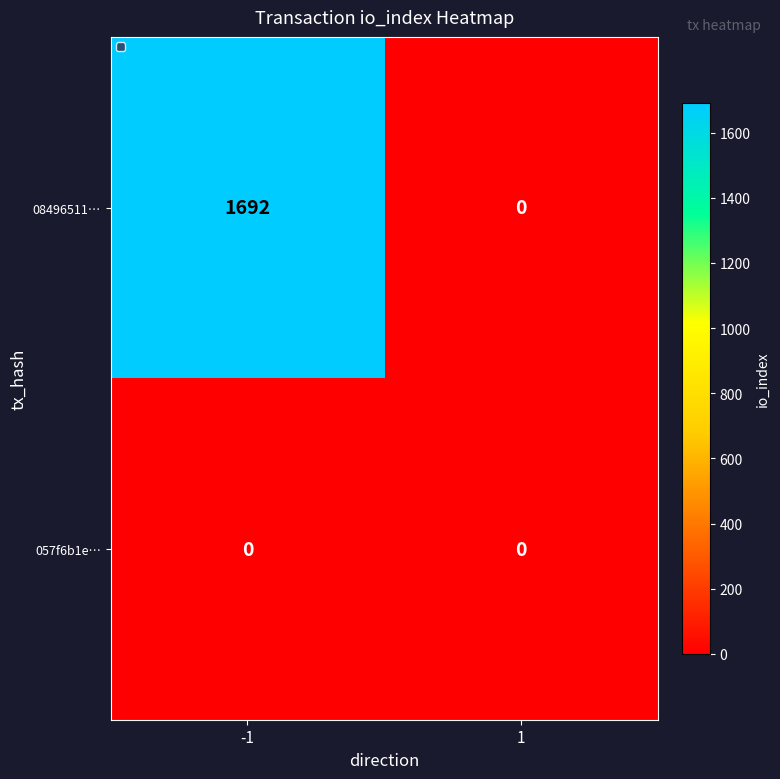

Between -1 and 1, which series saw the biggest shift?

08496511…